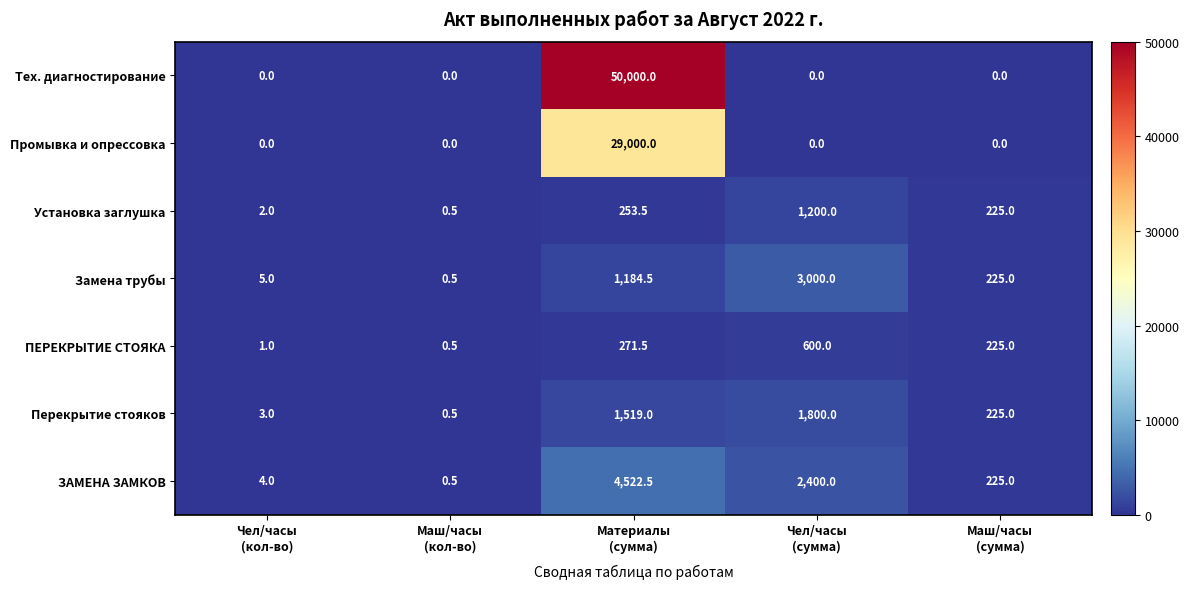

Which label corresponds to the largest value in the chart?

Материалы
(сумма)